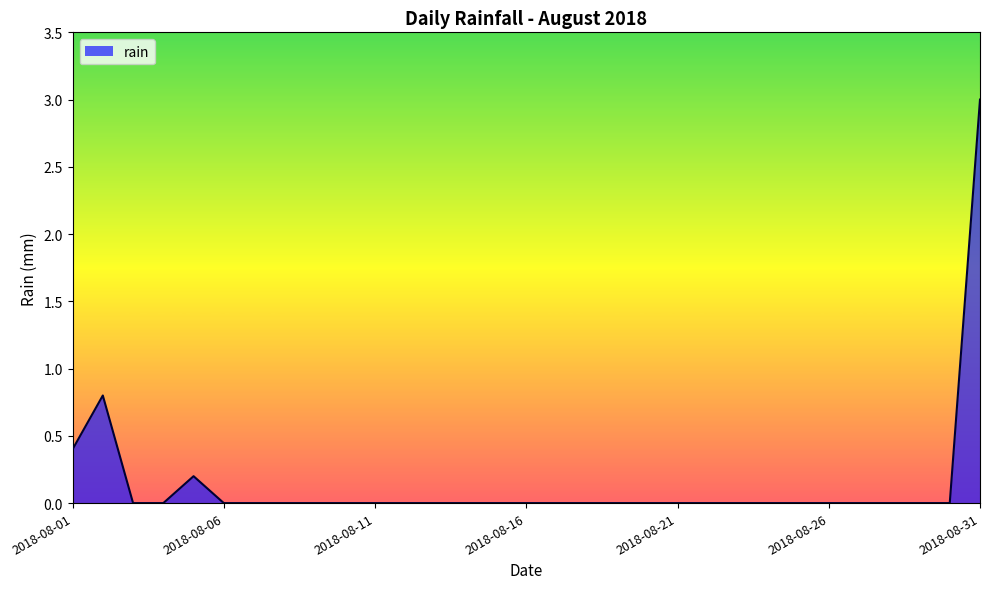

How many lines are shown in the chart?

1